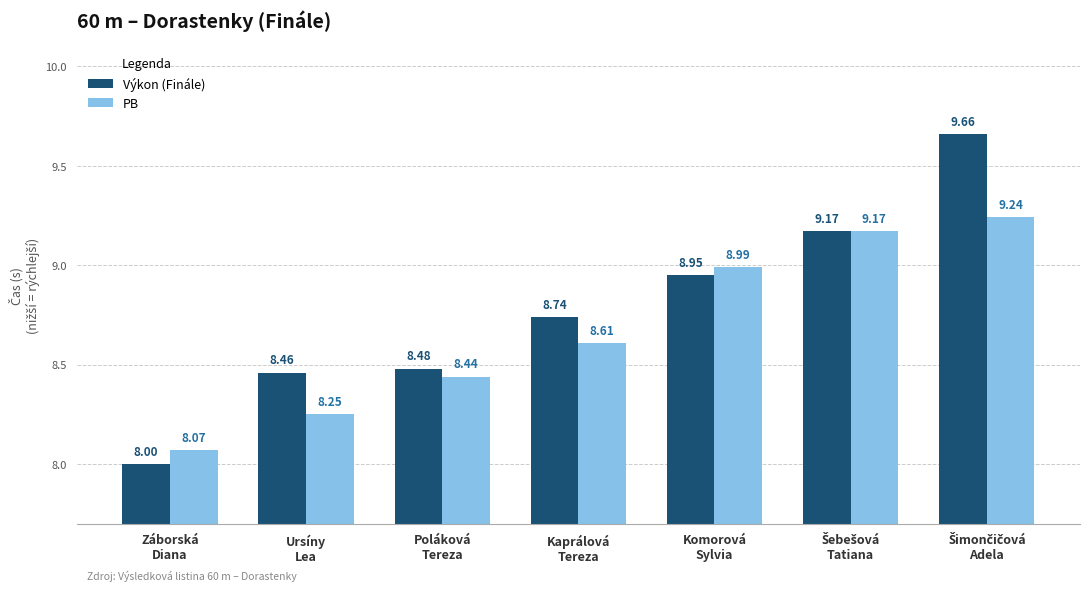

Does the chart contain stacked bars?

No